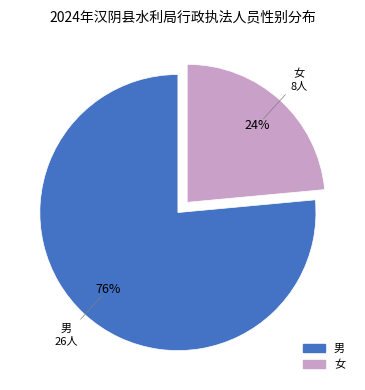

To the nearest percent, what percentage of the pie is 男?

76%